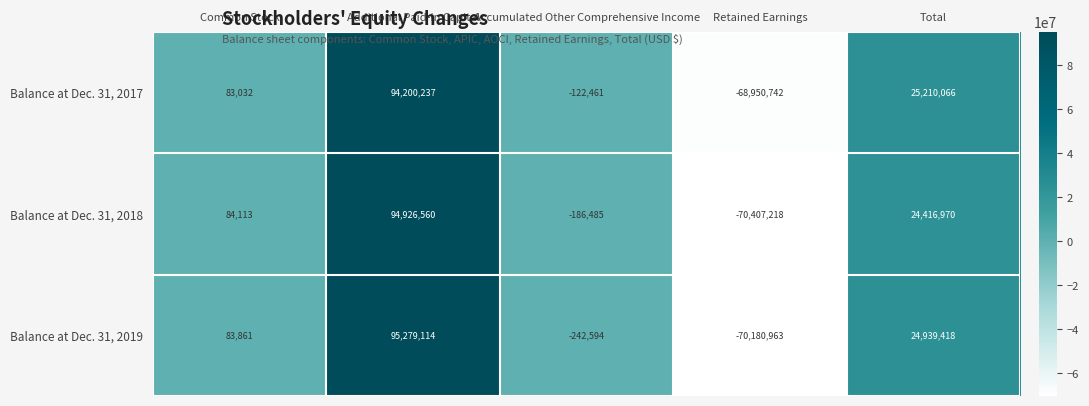

List the series in order of their peak value, highest first.

Balance at Dec. 31, 2019, Balance at Dec. 31, 2018, Balance at Dec. 31, 2017